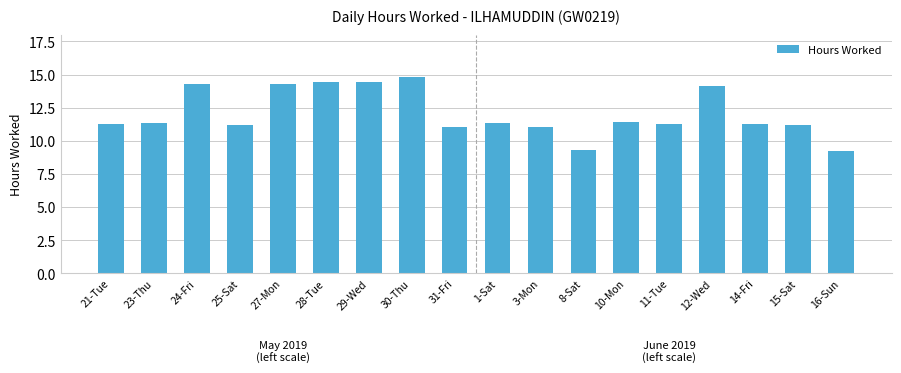

At which label does the data first exceed 11?

21-Tue